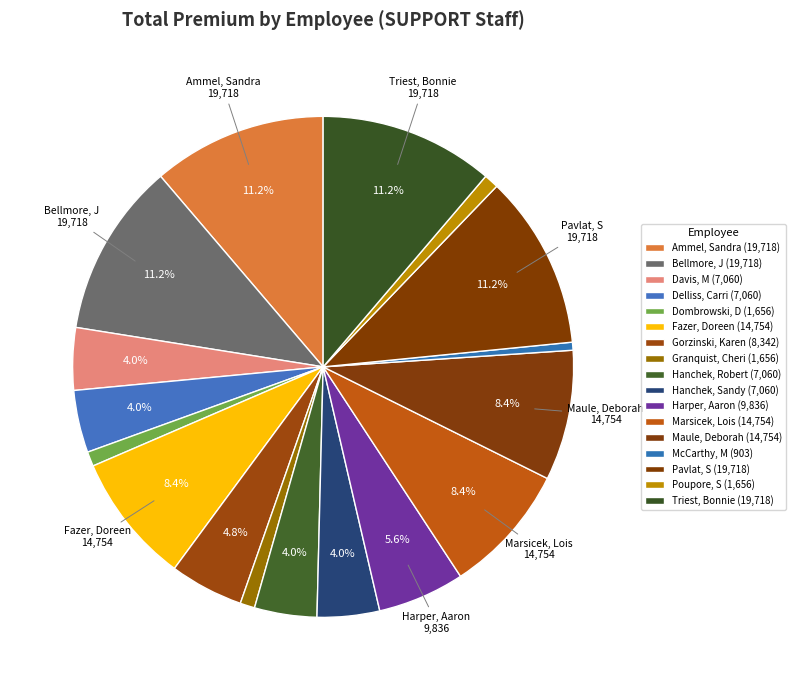

Does Pavlat, S represent more than half of the total?

No